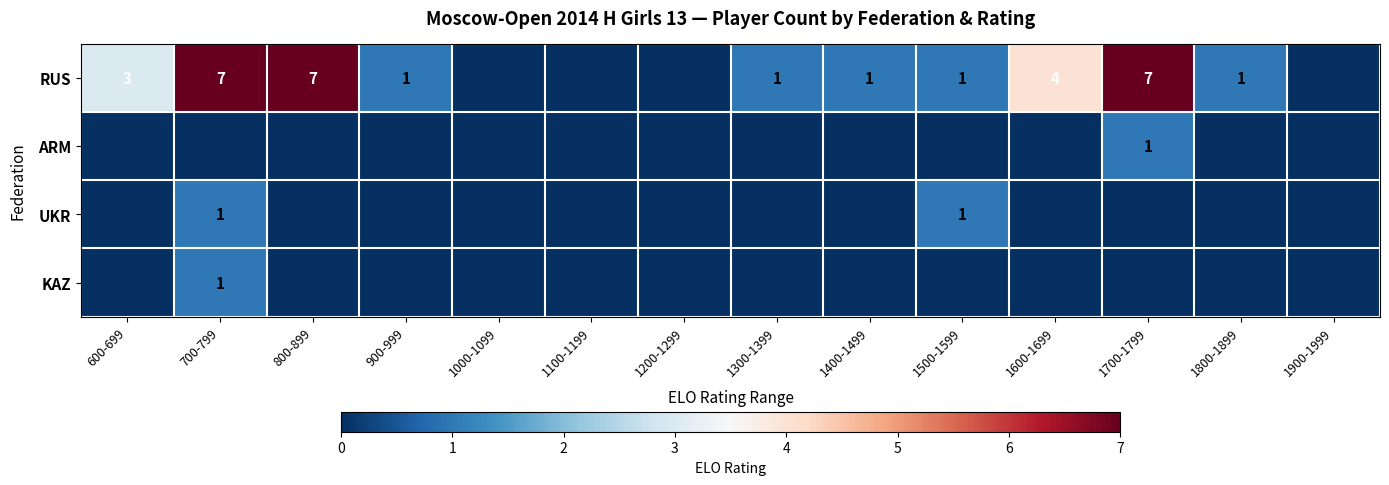

Between 1600-1699 and 1700-1799, which series saw the biggest shift?

RUS